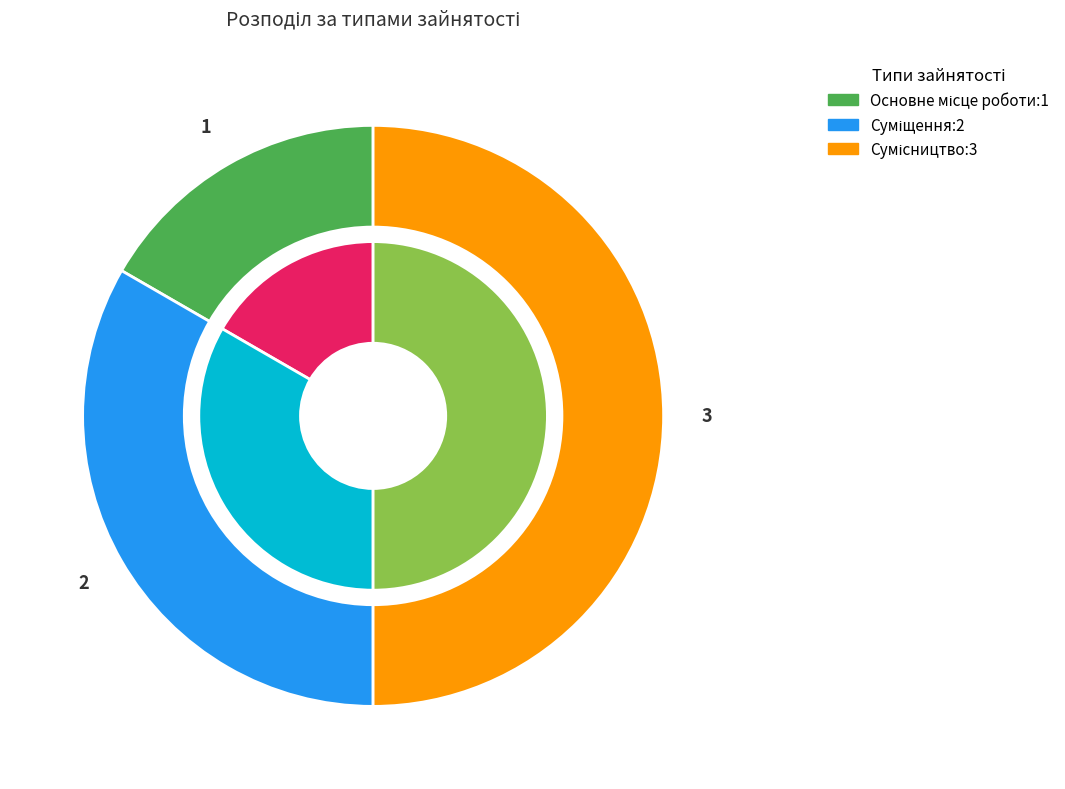

To the nearest percent, what is the average slice percentage?

33%